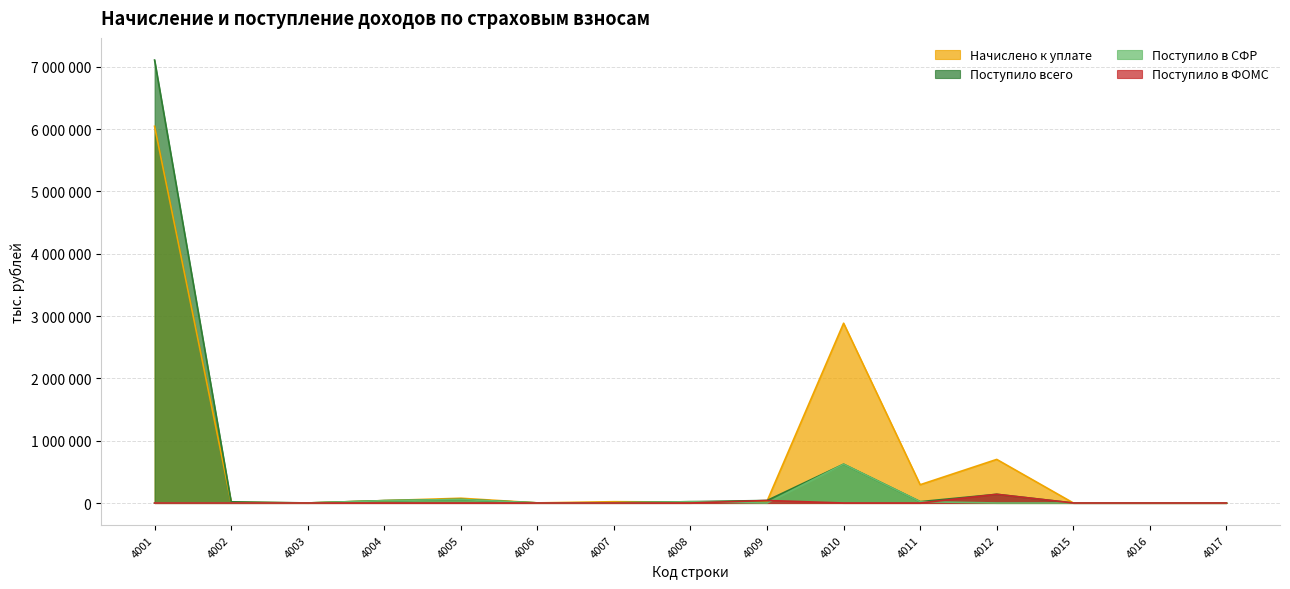

Does the chart have visible grid lines?

Yes